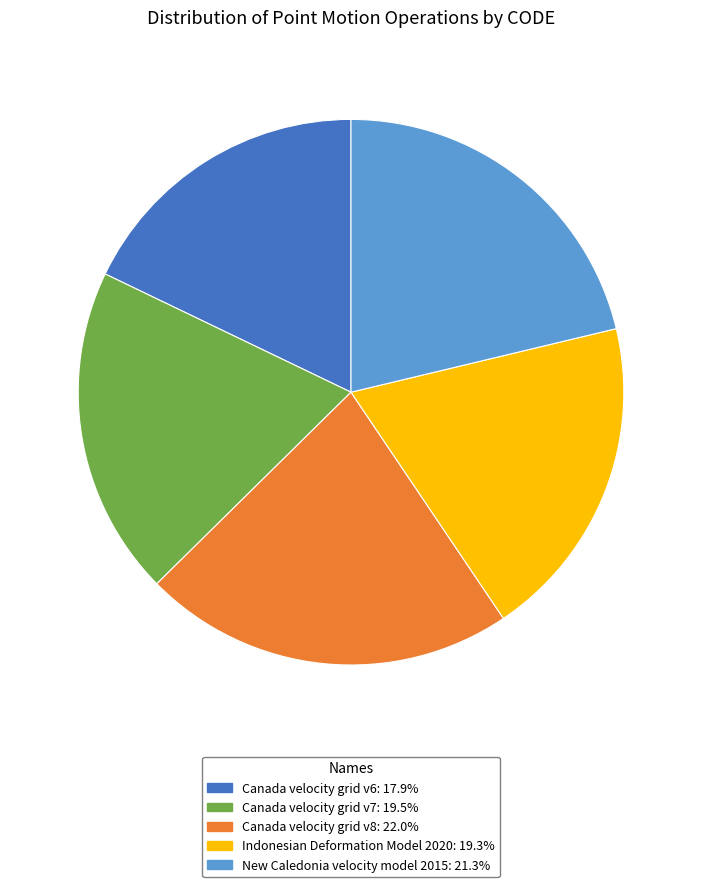

True or false: Canada velocity grid v8 accounts for 22% of the total.

True